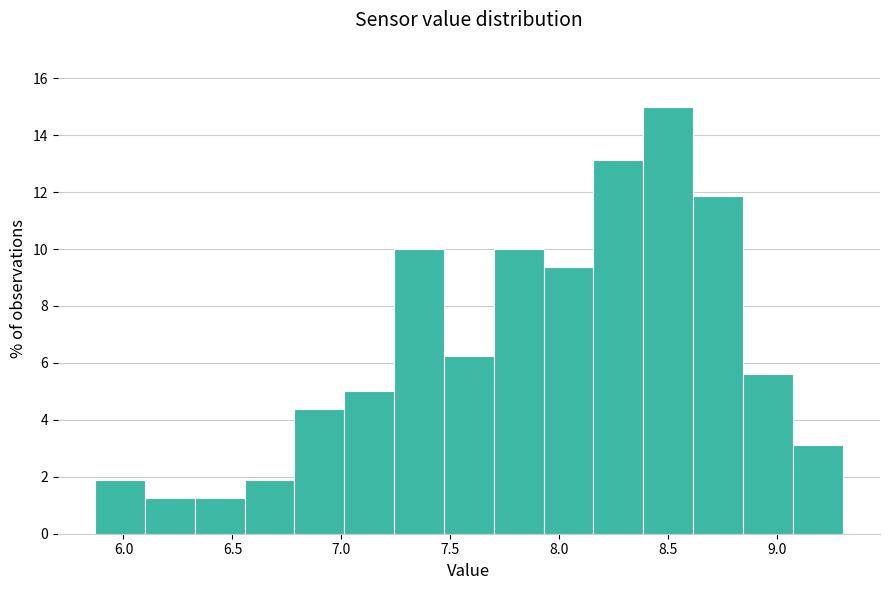

Over which range of the x-axis is the bar tallest?

8.40 to 8.60